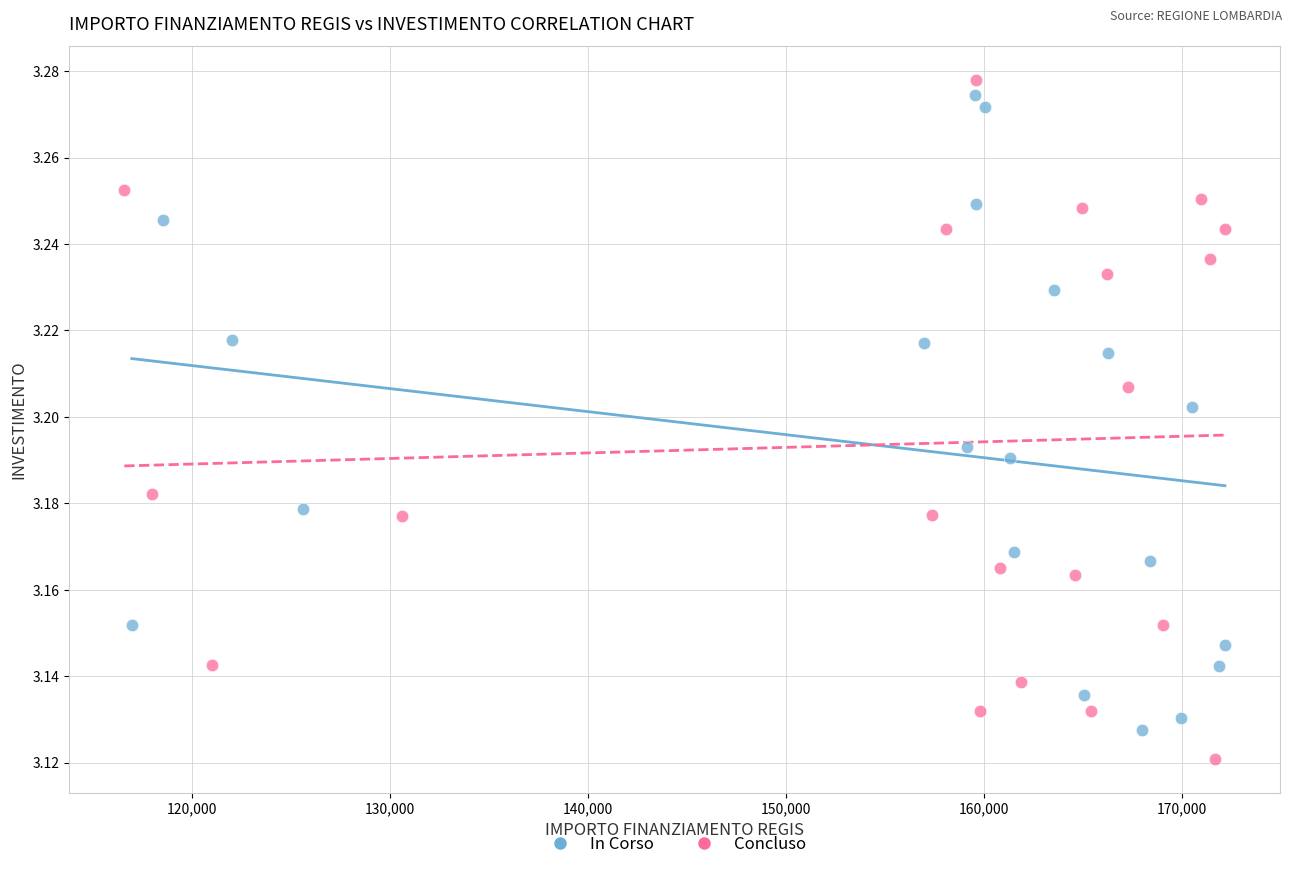

Which series contains the lowest Y value?

Concluso